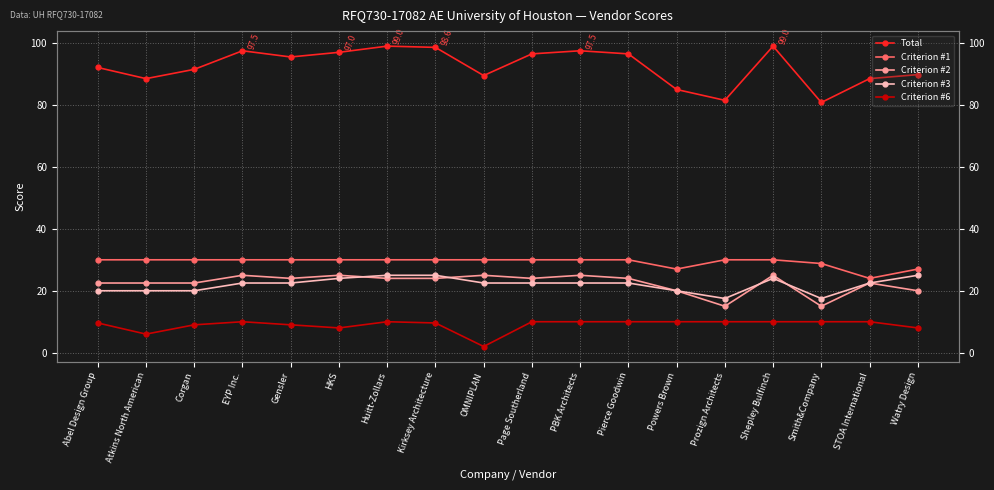

At which label does Total reach its peak?

Huitt-Zollars